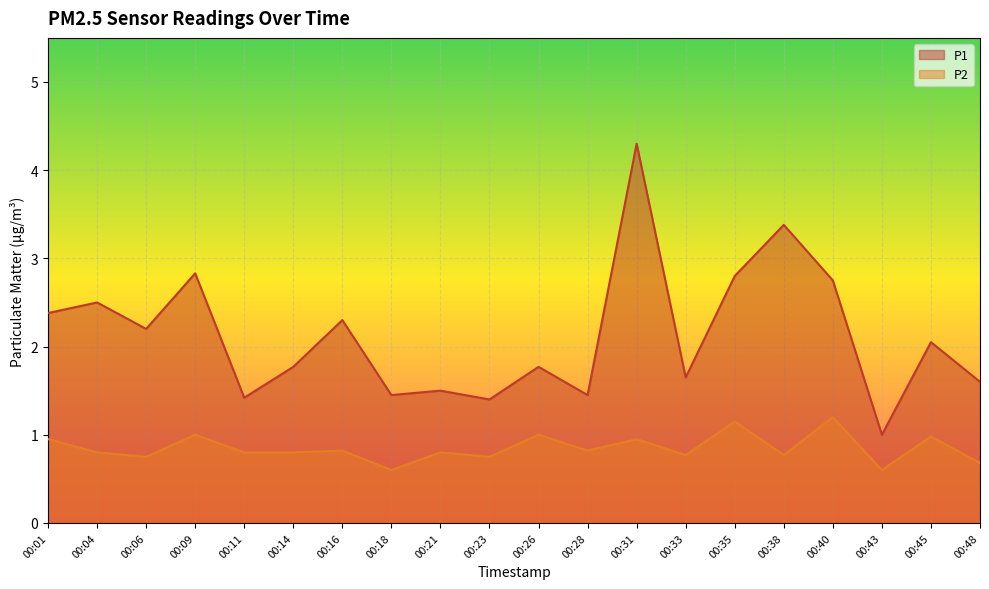

Rank the series by their maximum value, from highest to lowest.

P1, P2